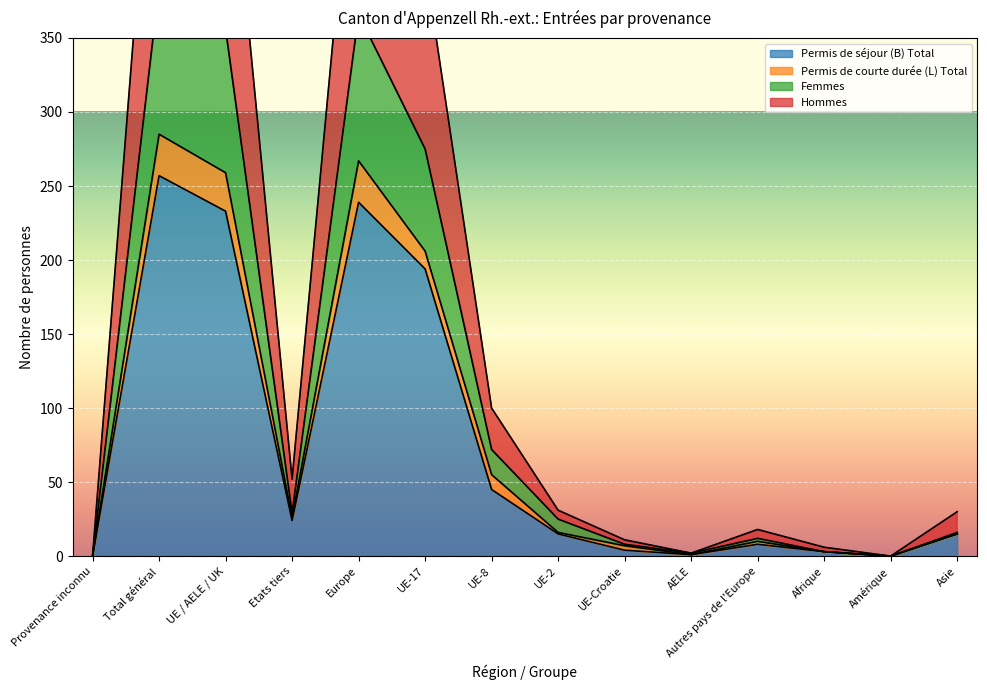

True or false: Hommes and Permis de séjour (B) Total cross at least once.

False